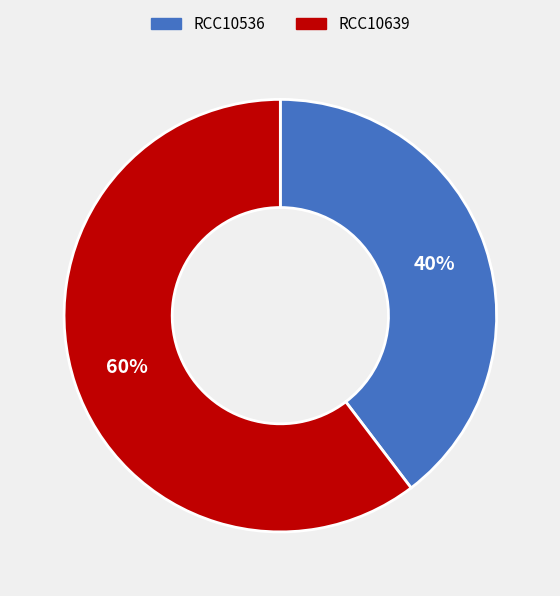

Is it true that RCC10639 is 49% of the pie?

False